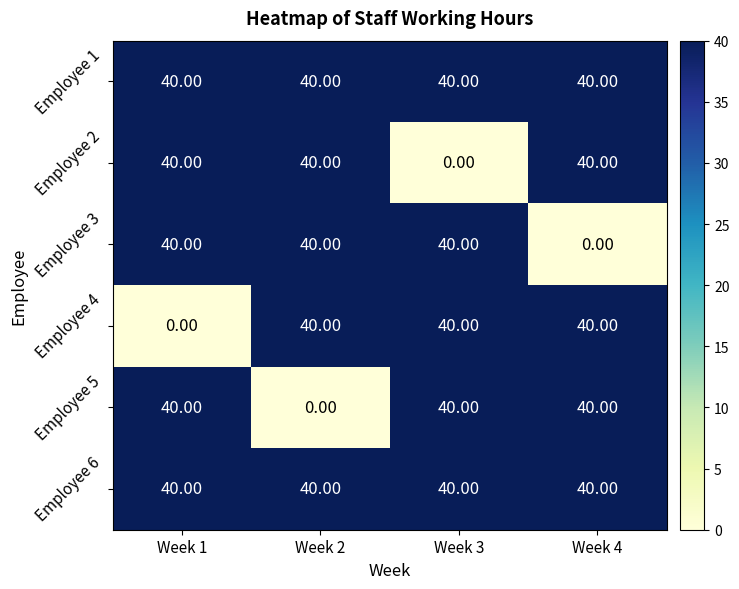

What is the sum of the Employee 4 values at Week 1 and Week 3?

40